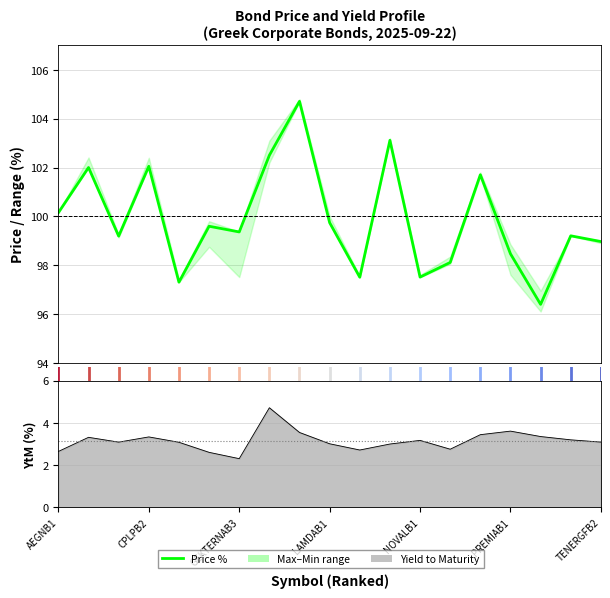

What position from the left is AEGNB1?

1